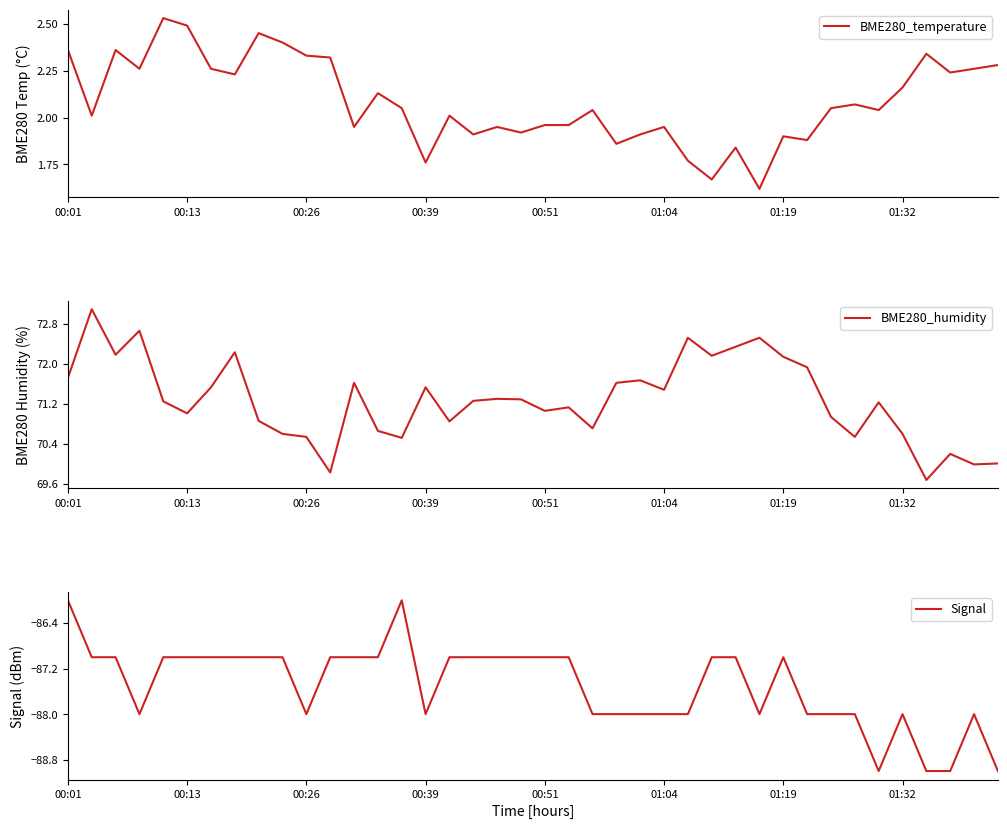

True or false: BME280_humidity has a value of 70.7 at 22.

True